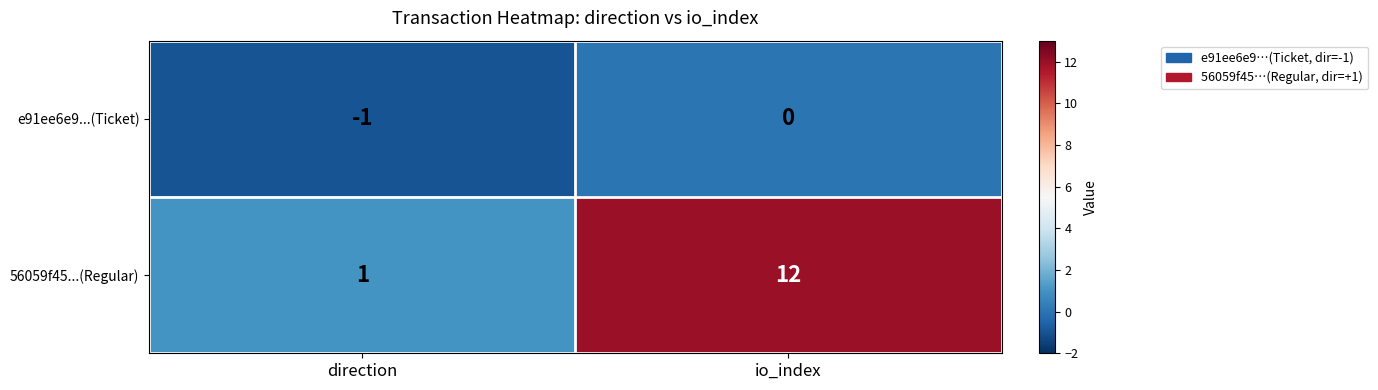

Is it true that 56059f45...(Regular) equals 1 at direction?

True